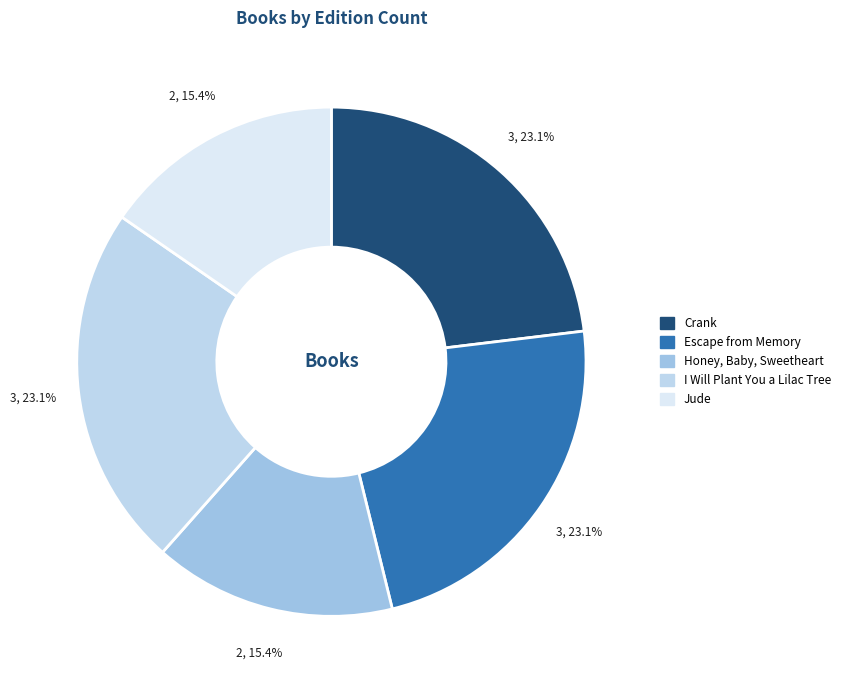

The Crank slice represents 23% of the pie. True or false?

True